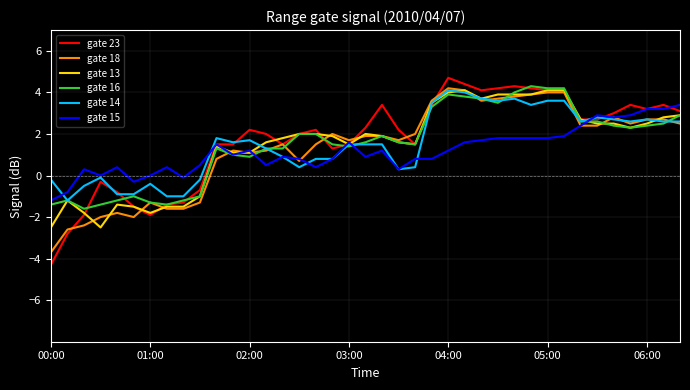

What is the smallest value displayed?

-4.3